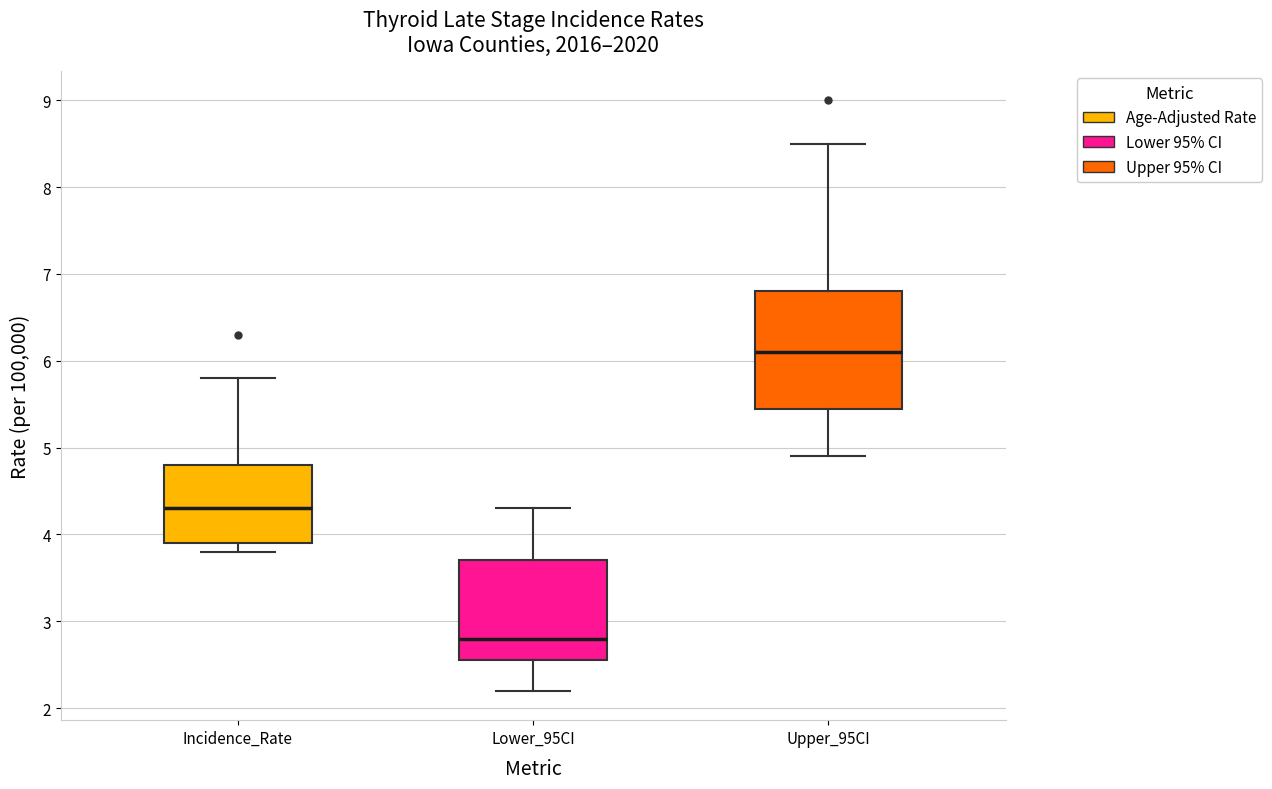

Where is the lower edge of the box for Upper_95CI on the y-axis? The values are not printed on the chart, so give them approximately, as read against the axis.

5.5